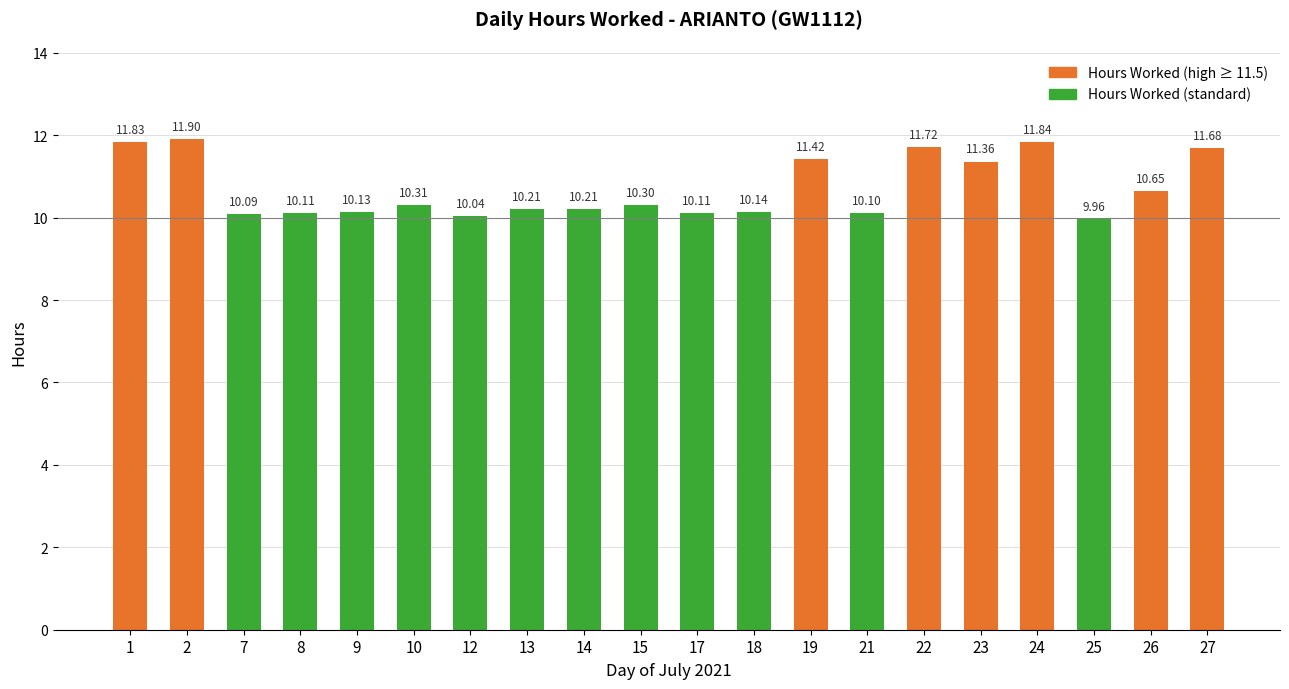

What is the value of the 13th bar from the left?

11.4